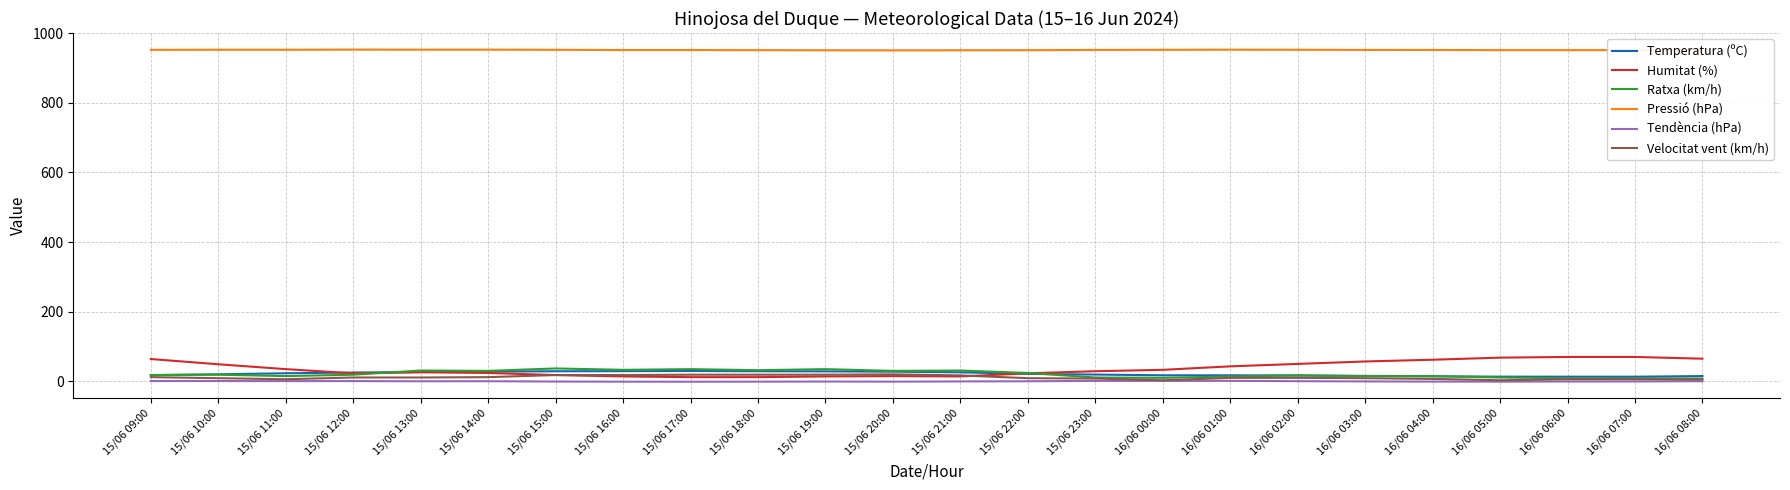

Which series has the largest range (max minus min)?

Humitat (%)